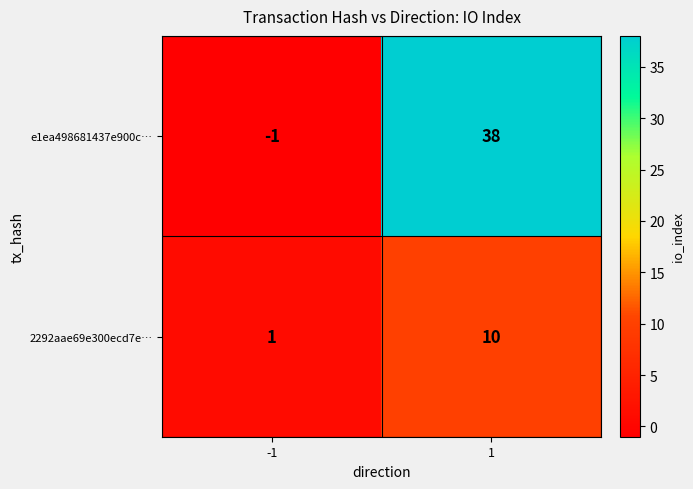

Reading left to right, list all the values displayed in this chart.

e1ea498681437e900c…: -1	38
2292aae69e300ecd7e…: 1	10